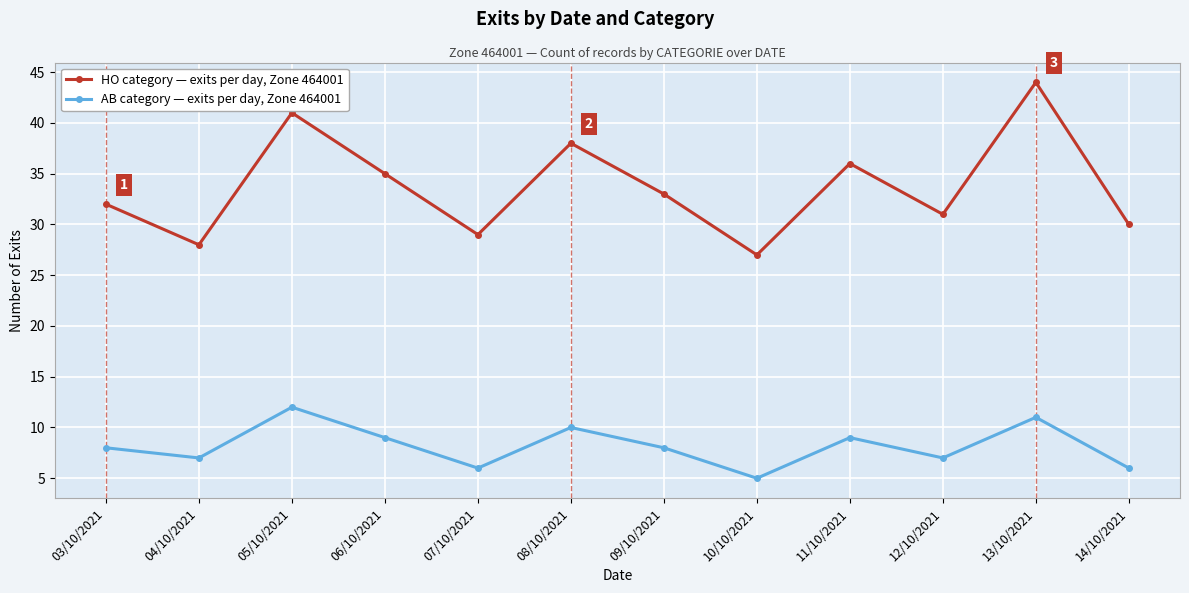

Reading left to right, extract all data points from this chart.

HO category — exits per day, Zone 464001: 03/10/2021=32	04/10/2021=28	05/10/2021=41	06/10/2021=35	07/10/2021=29	08/10/2021=38	09/10/2021=33	10/10/2021=27	11/10/2021=36	12/10/2021=31	13/10/2021=44	14/10/2021=30
AB category — exits per day, Zone 464001: 03/10/2021=8	04/10/2021=7	05/10/2021=12	06/10/2021=9	07/10/2021=6	08/10/2021=10	09/10/2021=8	10/10/2021=5	11/10/2021=9	12/10/2021=7	13/10/2021=11	14/10/2021=6